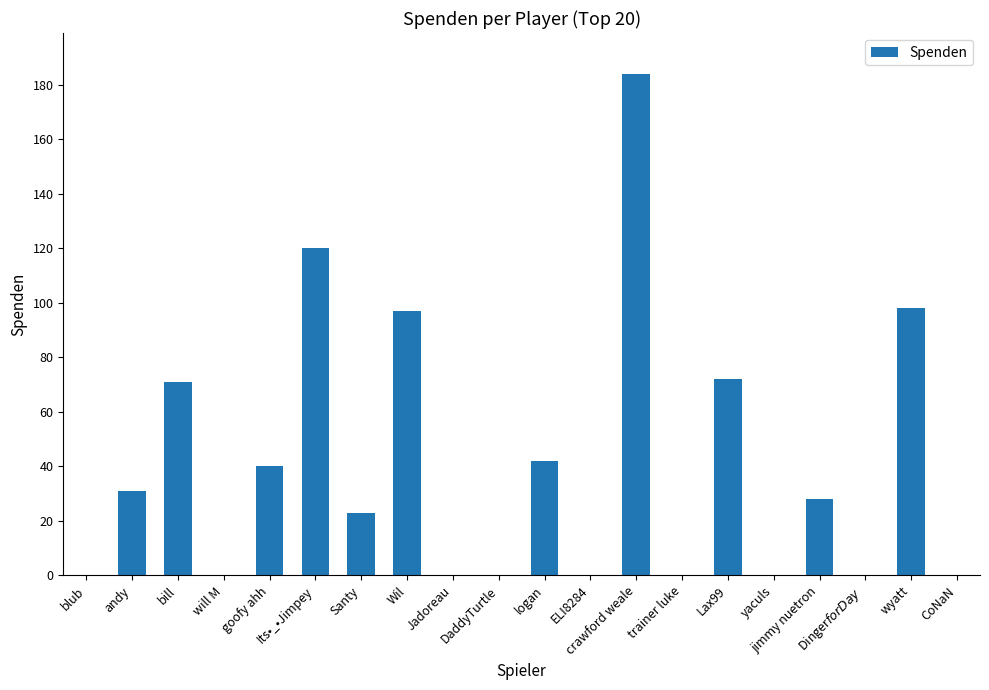

What is the greatest value displayed?

184